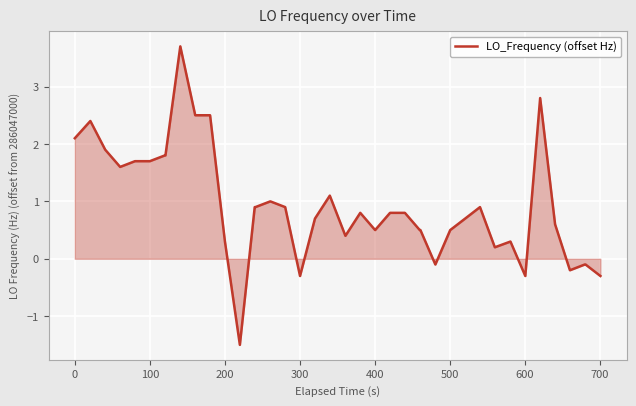

What is the maximum value shown in the chart?

3.7